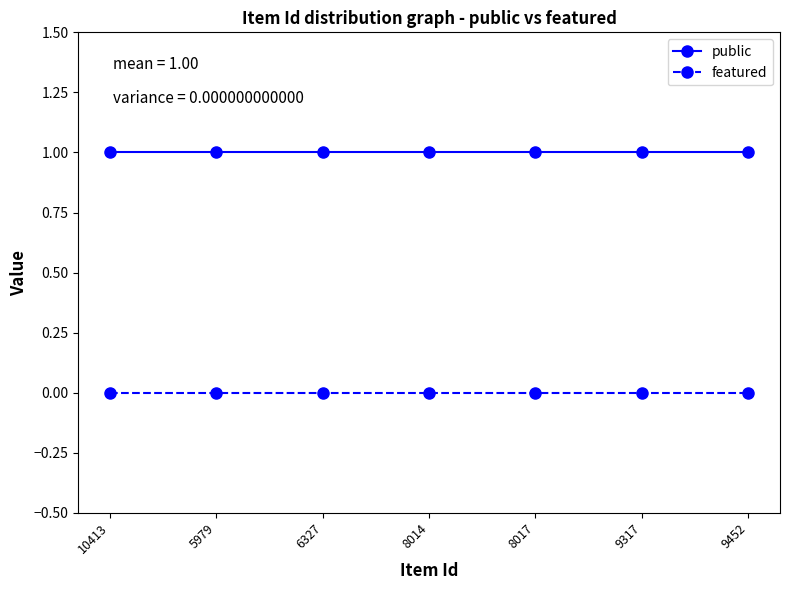

Is the value of public at 10413 greater than the value of featured at 9317?

Yes